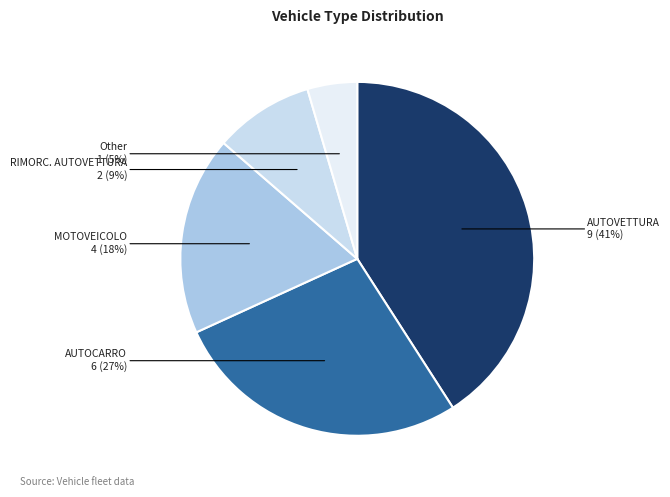

What is the ratio of the value at MOTOVEICOLO to the value at AUTOVETTURA?

0.4